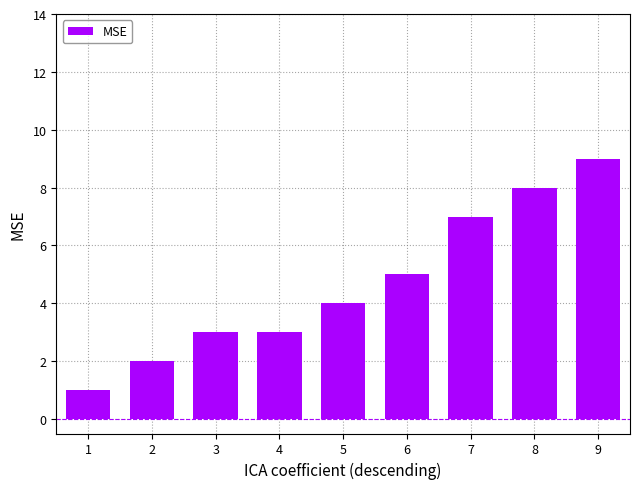

How many series are shown in this chart?

1